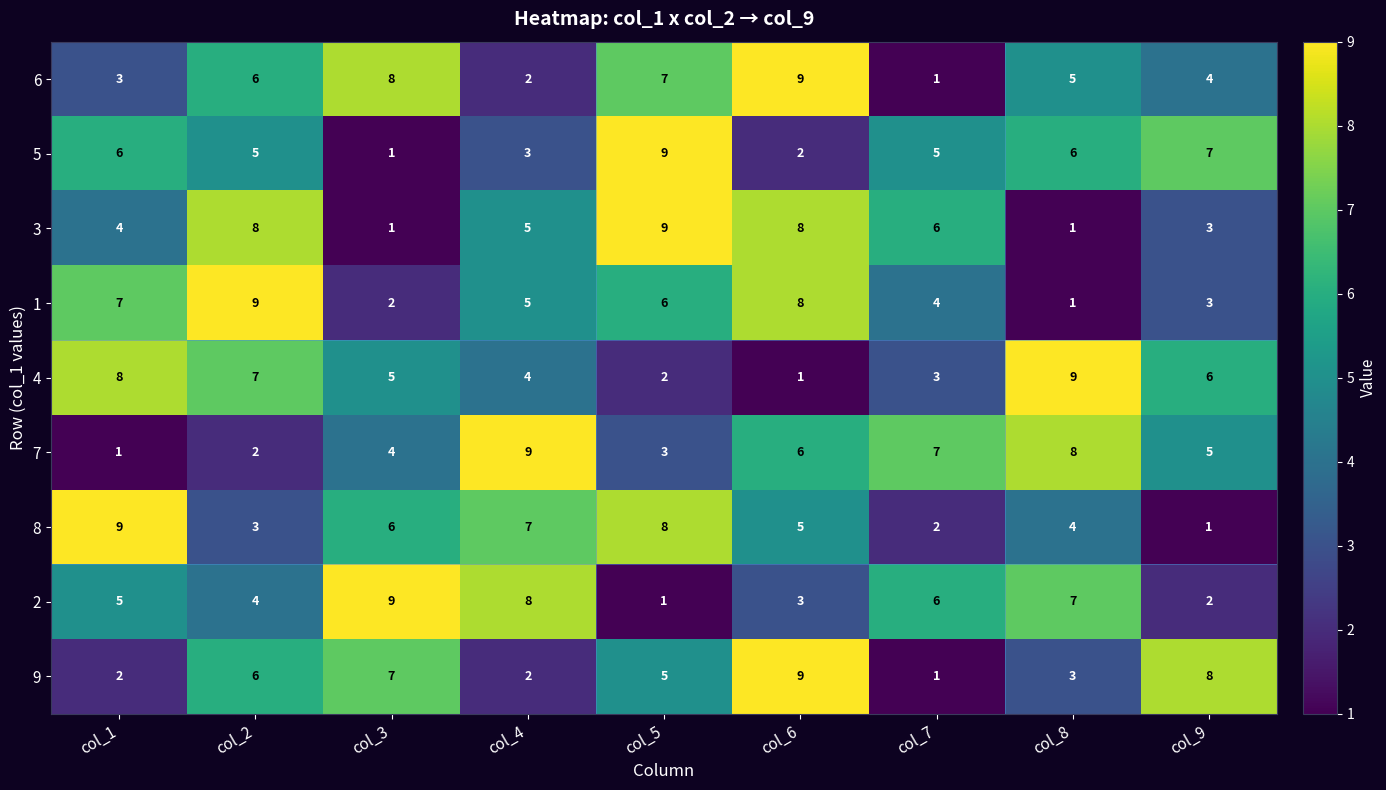

Is it true that 6 equals 5 at col_1?

False